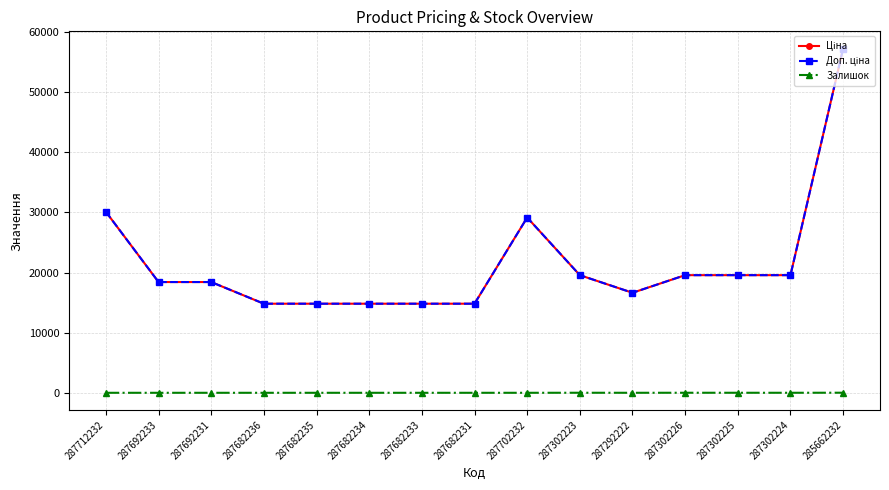

What is the difference between the second highest and second lowest values in the Ціна series?

15285.2